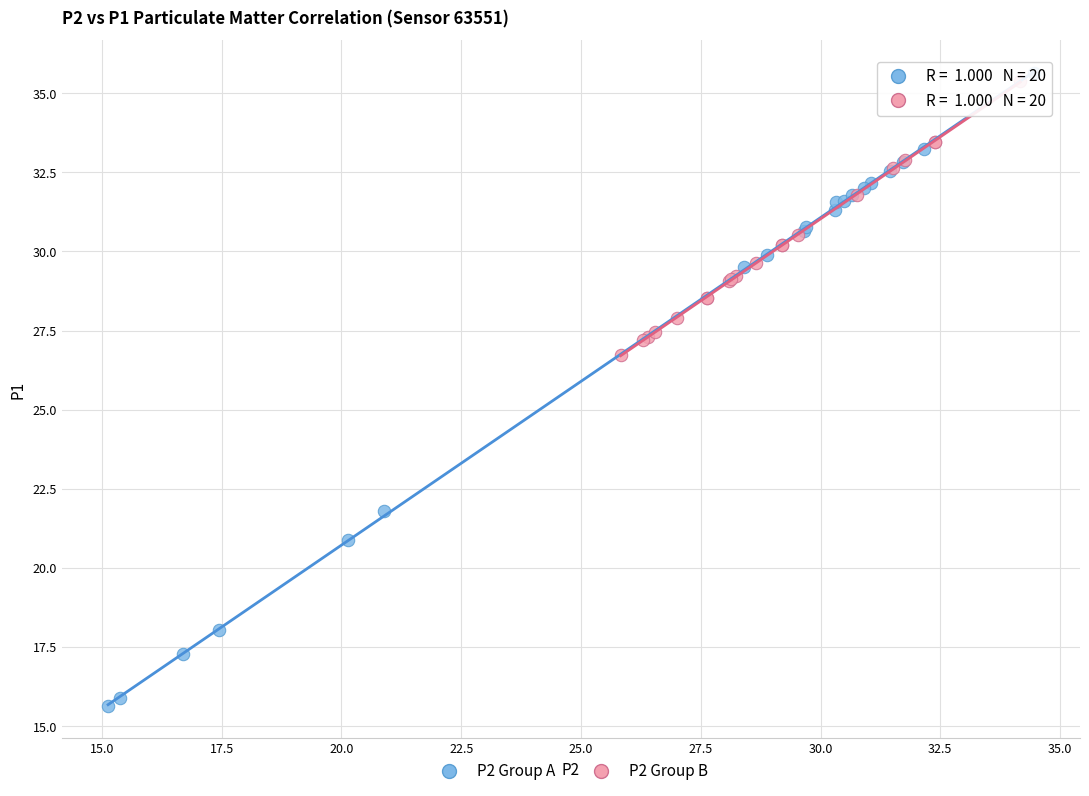

Which series has the widest spread of Y values?

P2 Group A